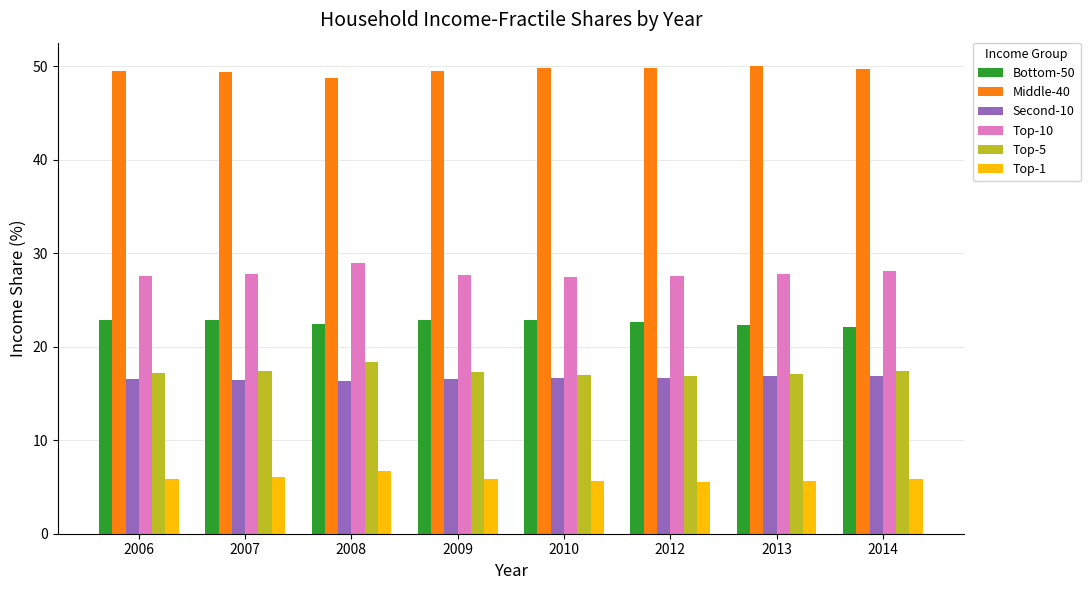

Does the chart contain any negative values?

No